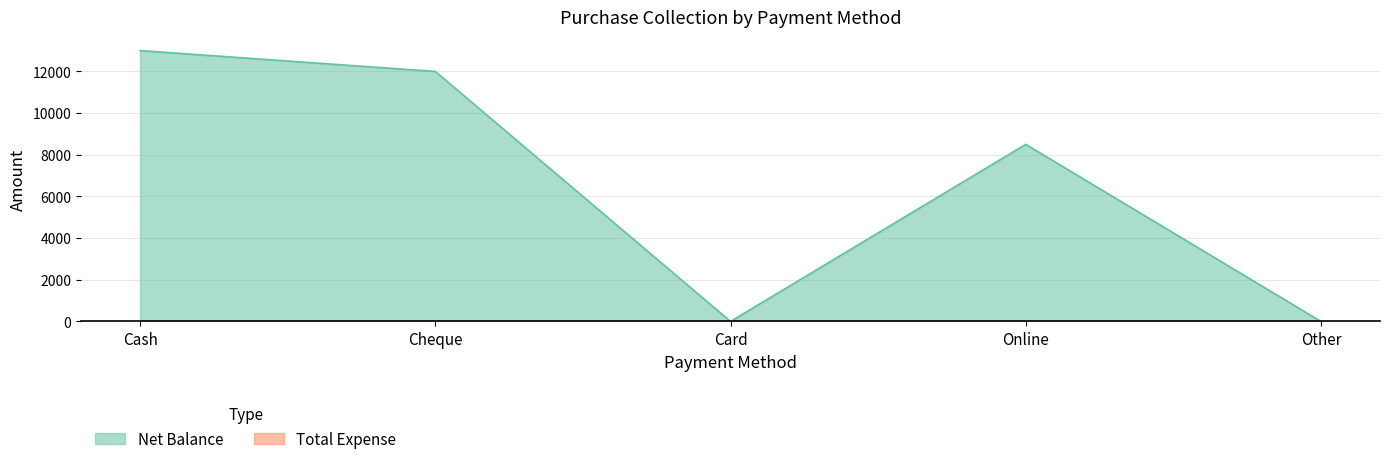

Does the chart display data point markers on the line(s)?

No